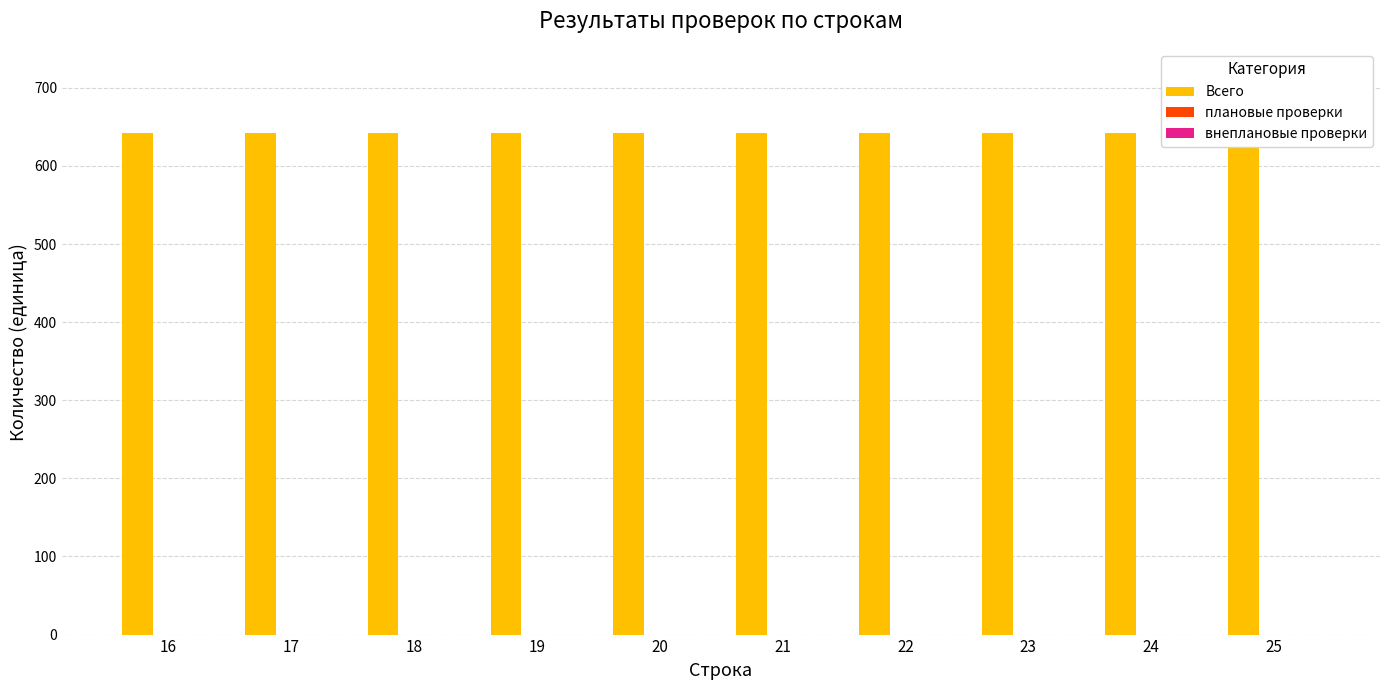

Rank the series at 20 from highest to lowest value.

Всего, плановые проверки, внеплановые проверки